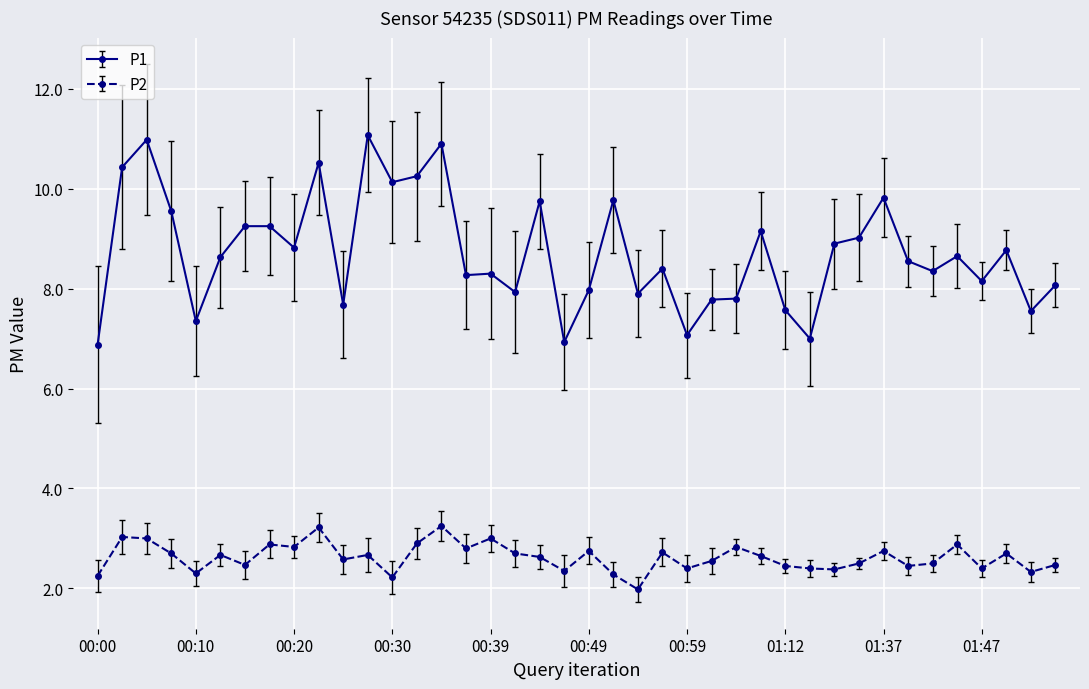

What is the sum of all P2 values?

104.8